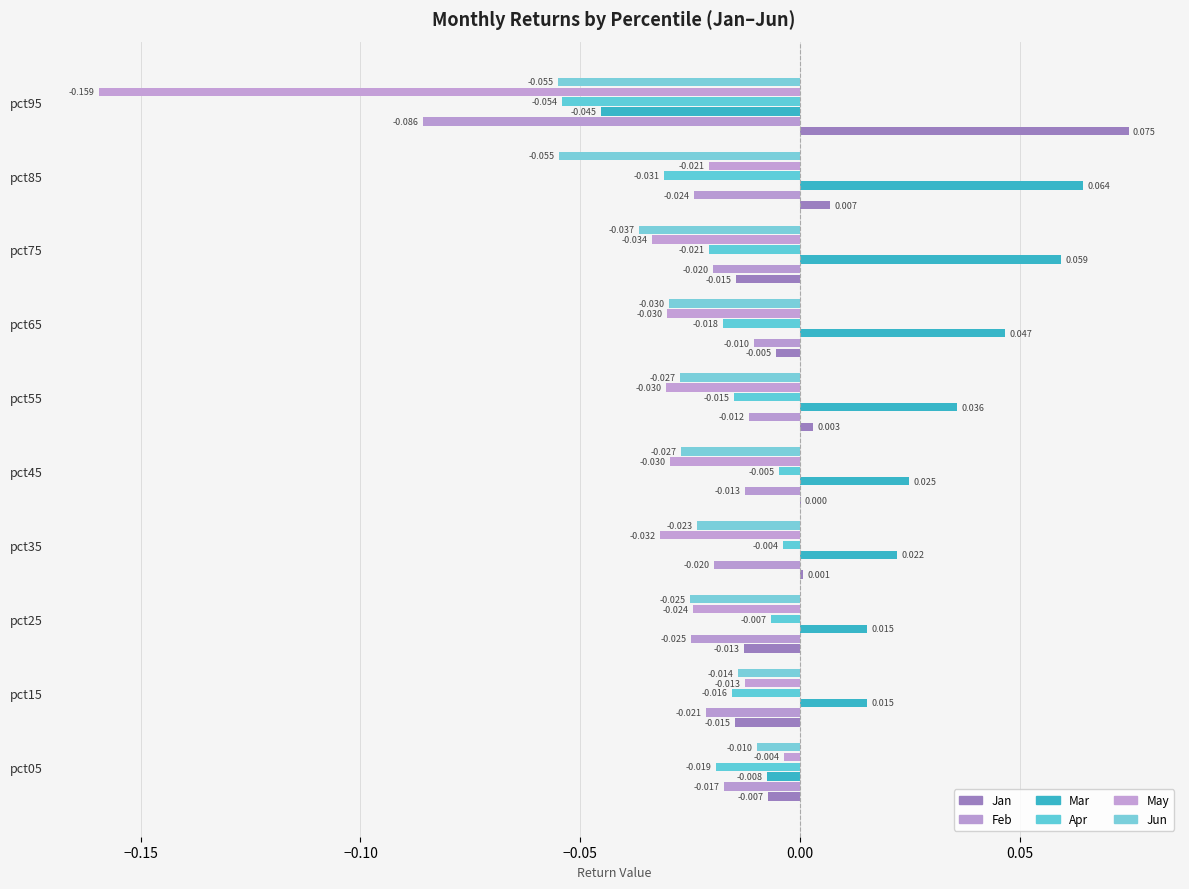

At which label is May closest to 0?

pct05